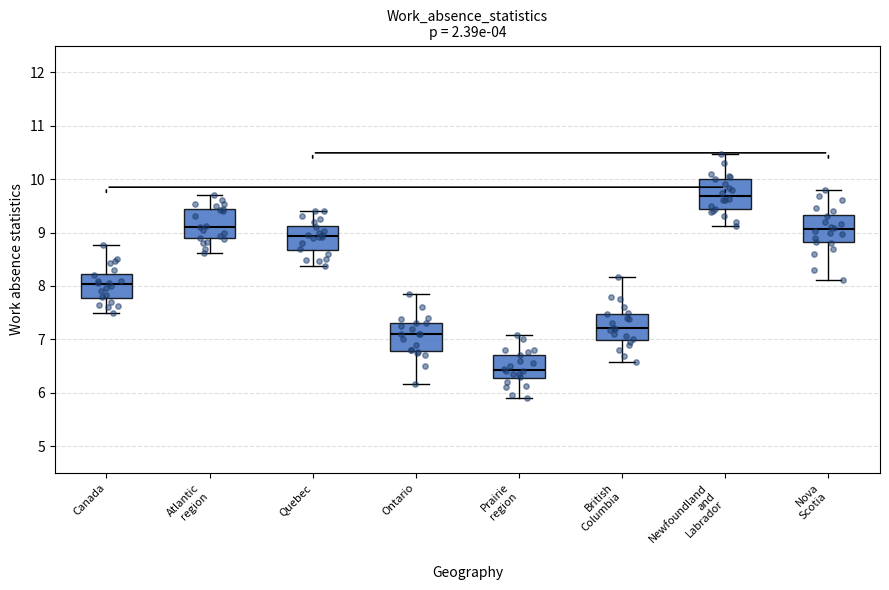

Which box's median line is the lowest?

Prairie region